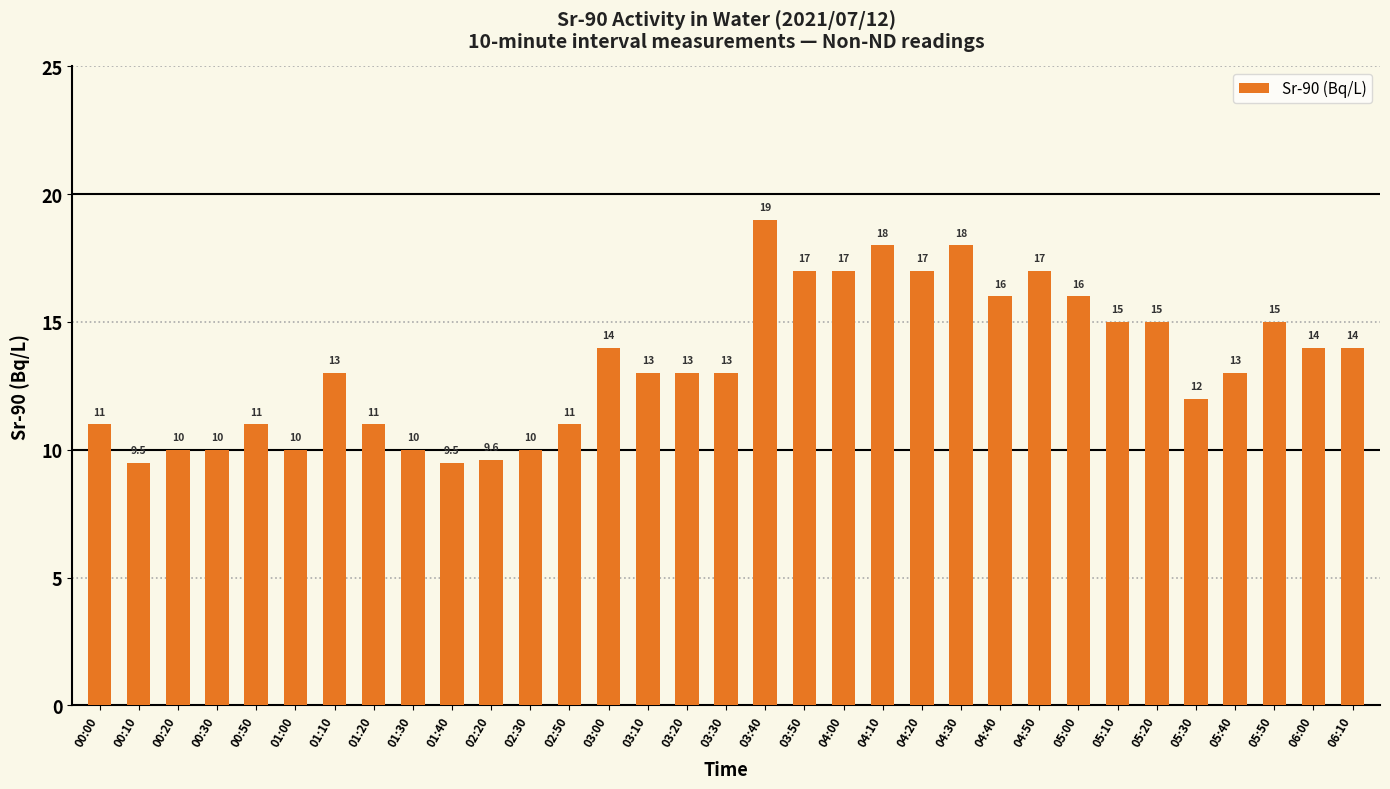

What is the value of the 3rd bar from the left?

10.0